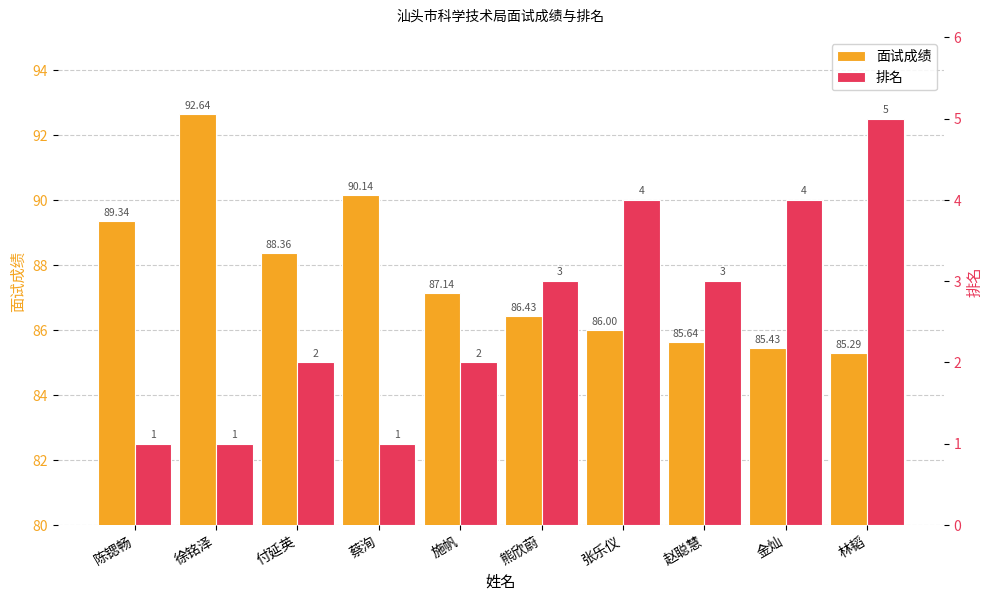

The value of 面试成绩 at 陈锶畅 is 144.3. True or false?

False